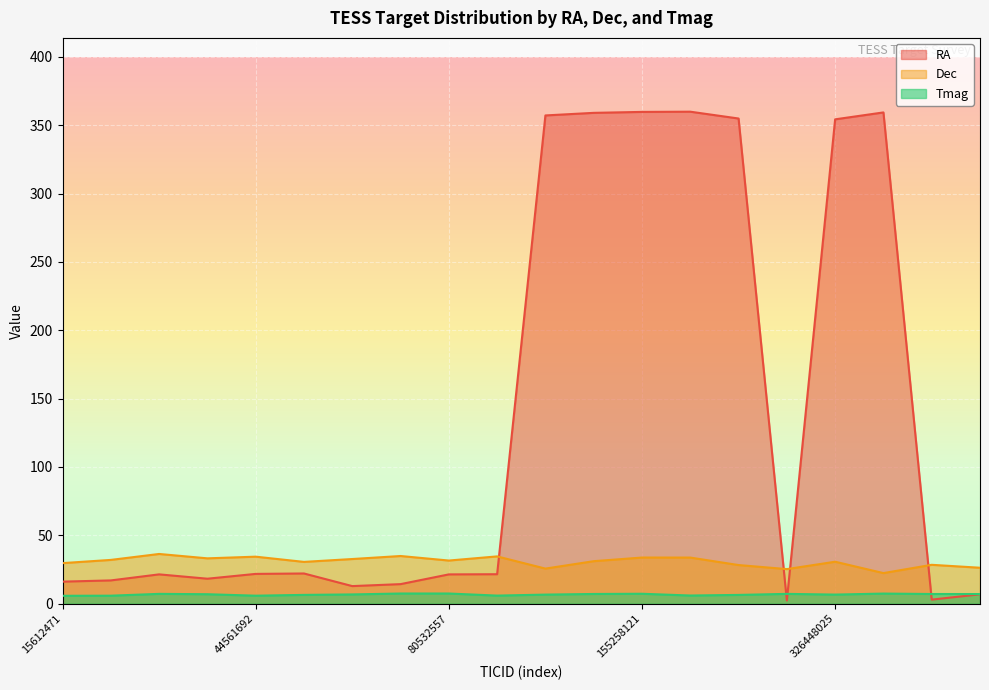

How many interior local valleys does the RA series have?

4